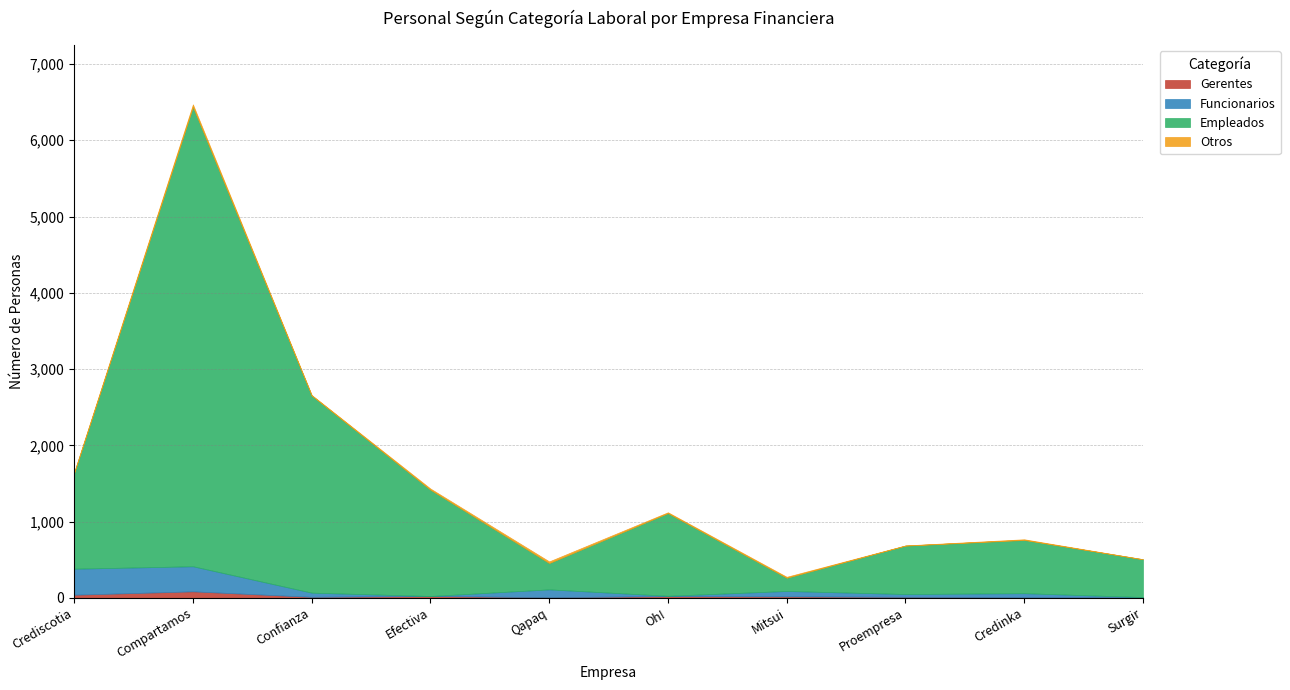

Count the number of categories in the chart.

10